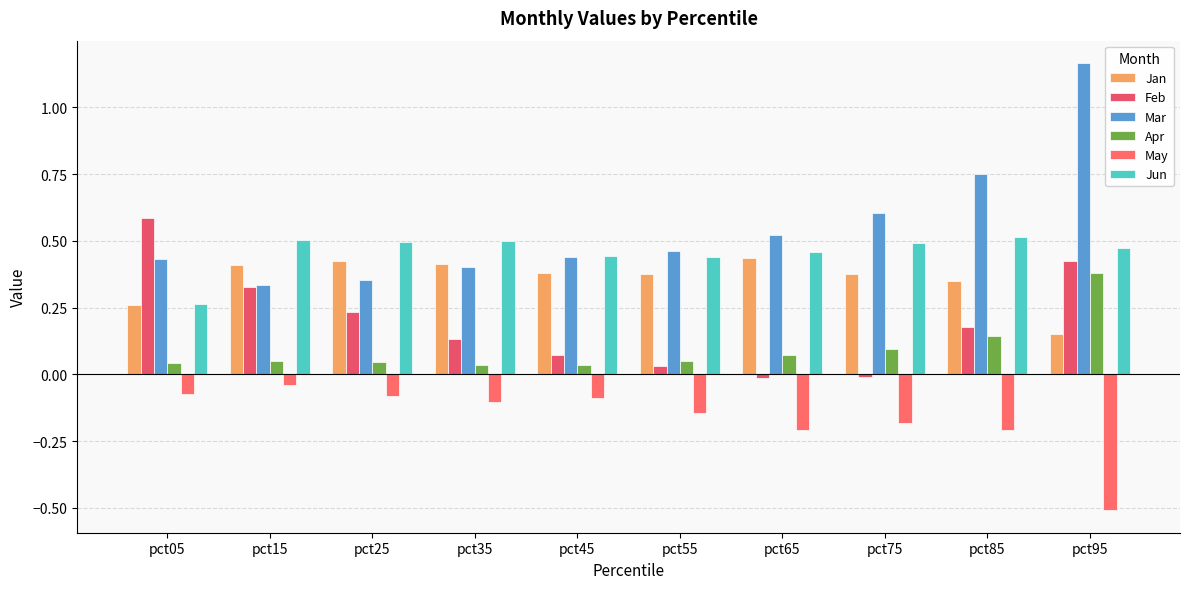

What is the value of the May bar at the 6th from the left?

-0.1